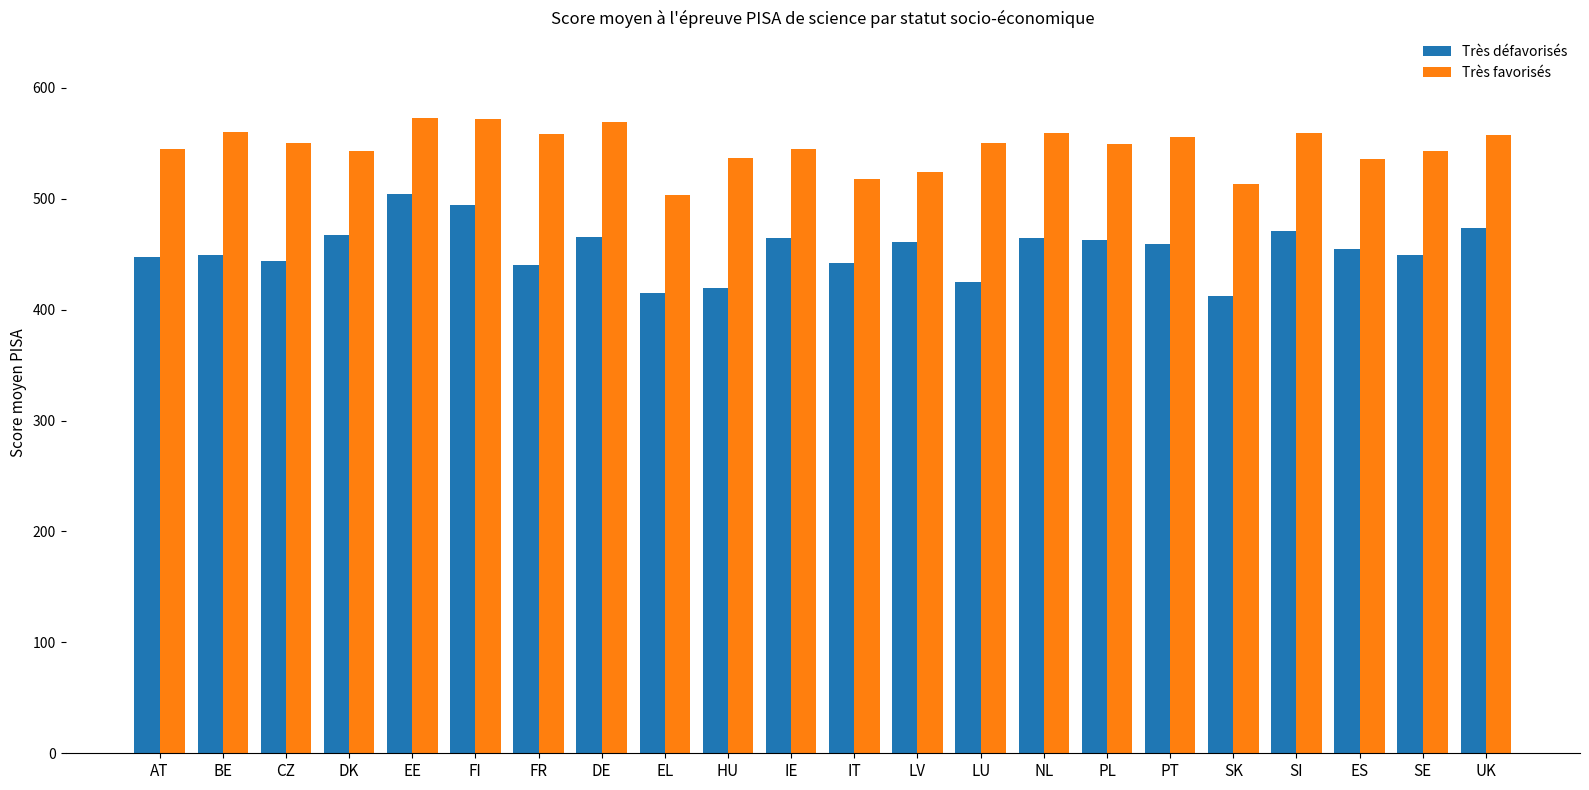

True or false: Très favorisés has a value of 545.2 at AT.

True